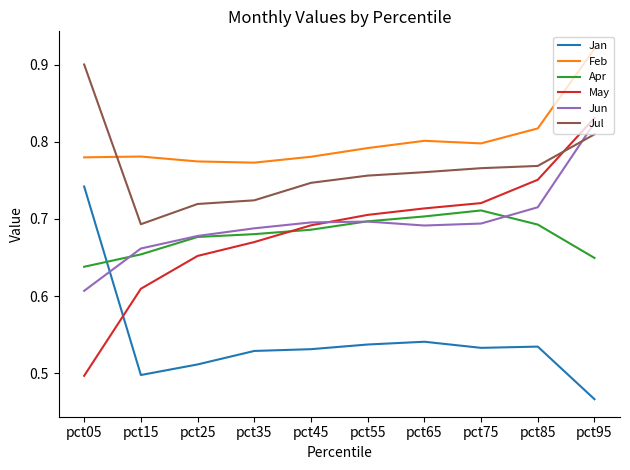

Rank the series by their maximum value, from highest to lowest.

Feb, Jul, May, Jun, Jan, Apr